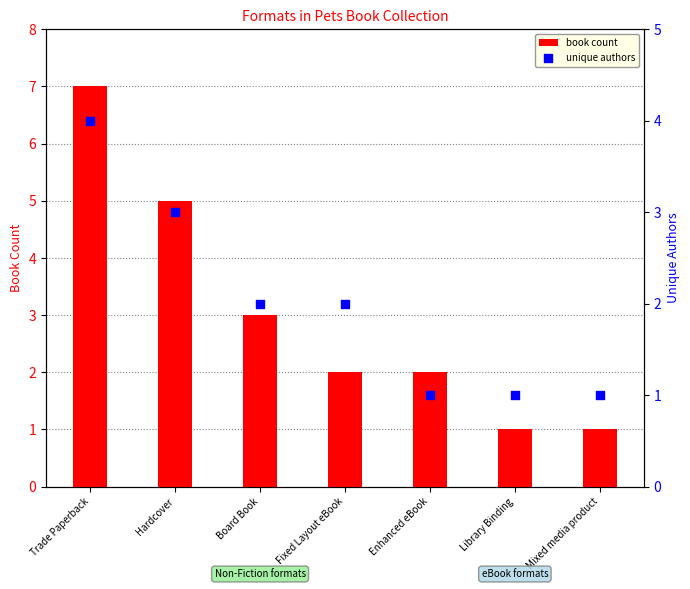

At how many categories does at least one series exceed 5?

1